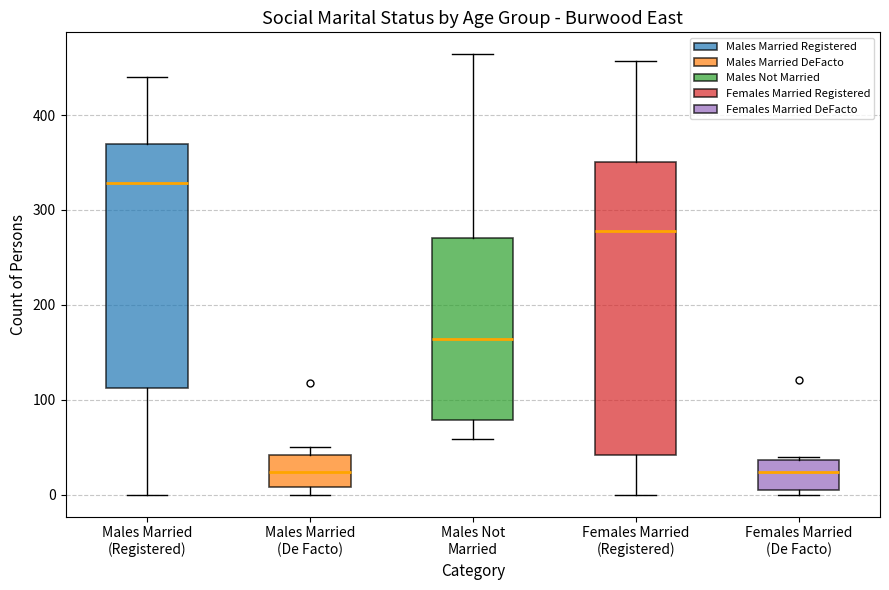

Which box's median line is the highest?

Males Married (Registered)